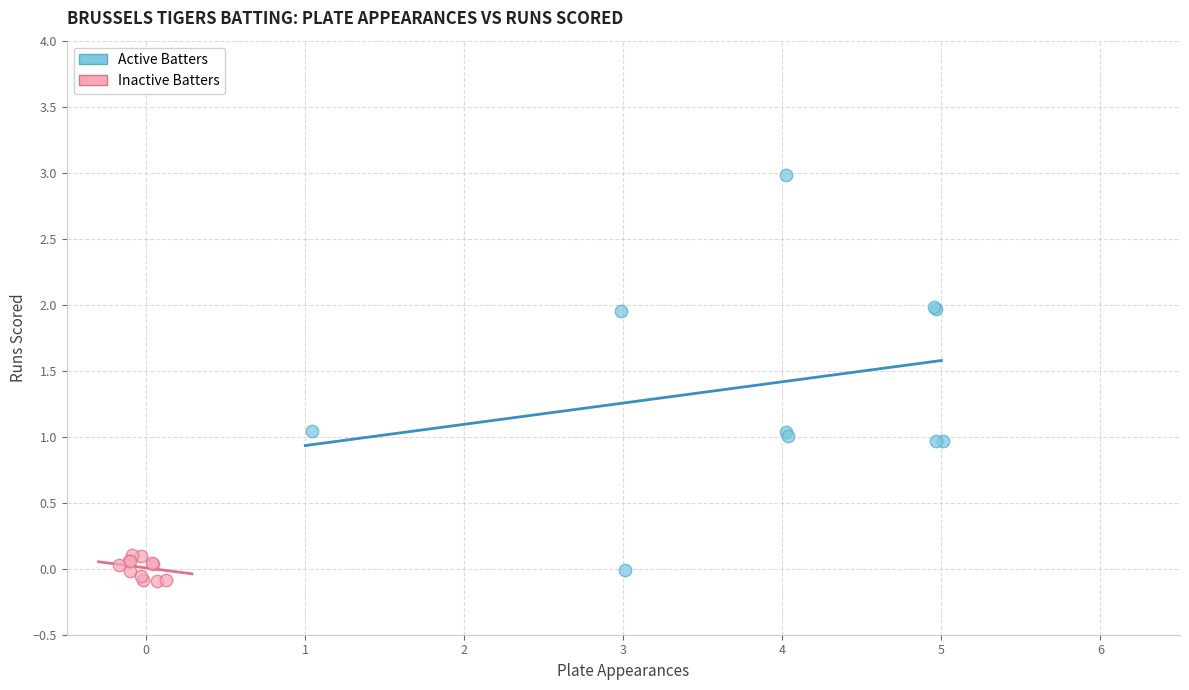

Which series has the largest Y range (max minus min)?

Active Batters